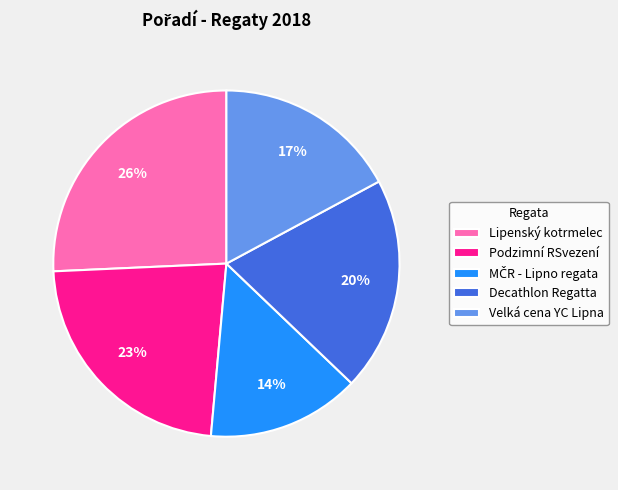

To the nearest percent, what portion does Lipenský kotrmelec represent?

26%